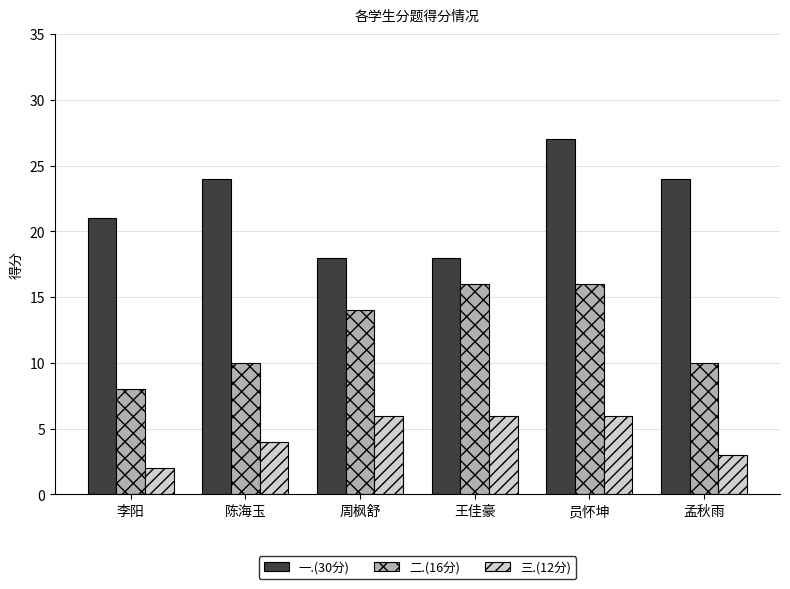

Count the 二.(16分) values in the range 10 to 16.

5